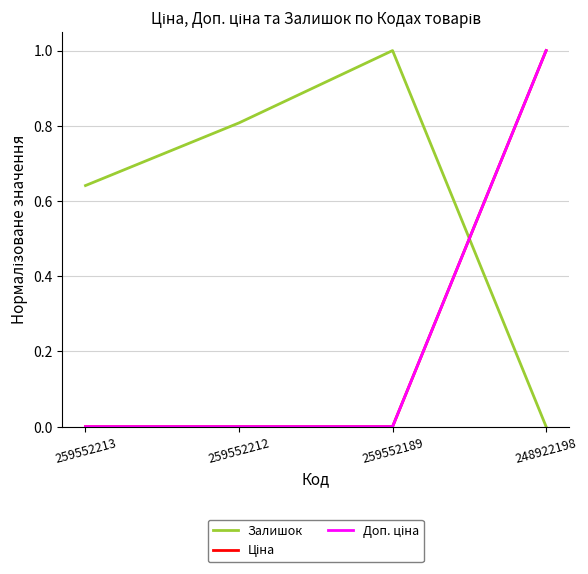

Does the chart display data point markers on the line(s)?

No